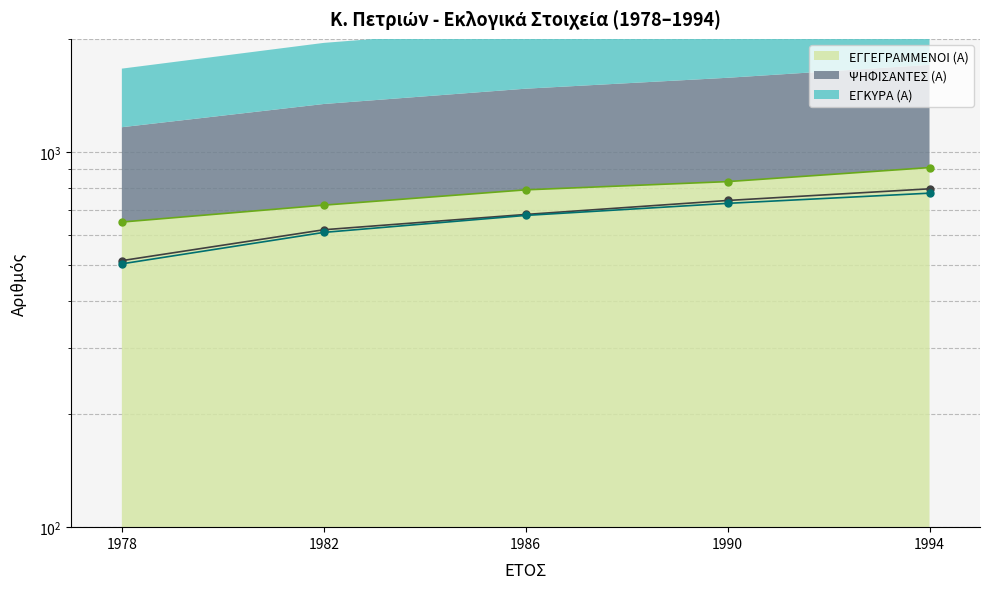

What is the minimum value for ΕΓΓΕΓΡΑΜΜΕΝΟΙ (Α)?

650